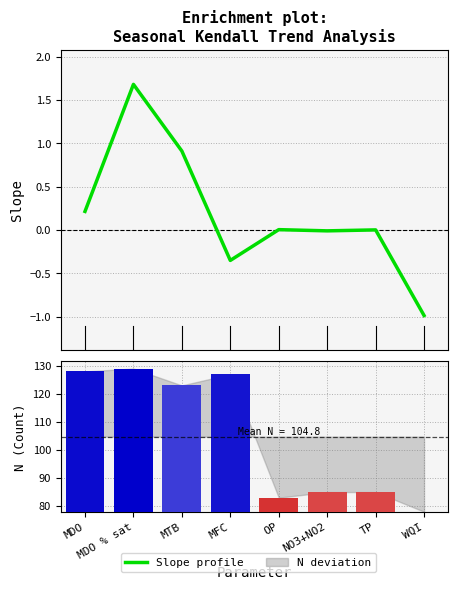

Count the number of data series in this chart.

2